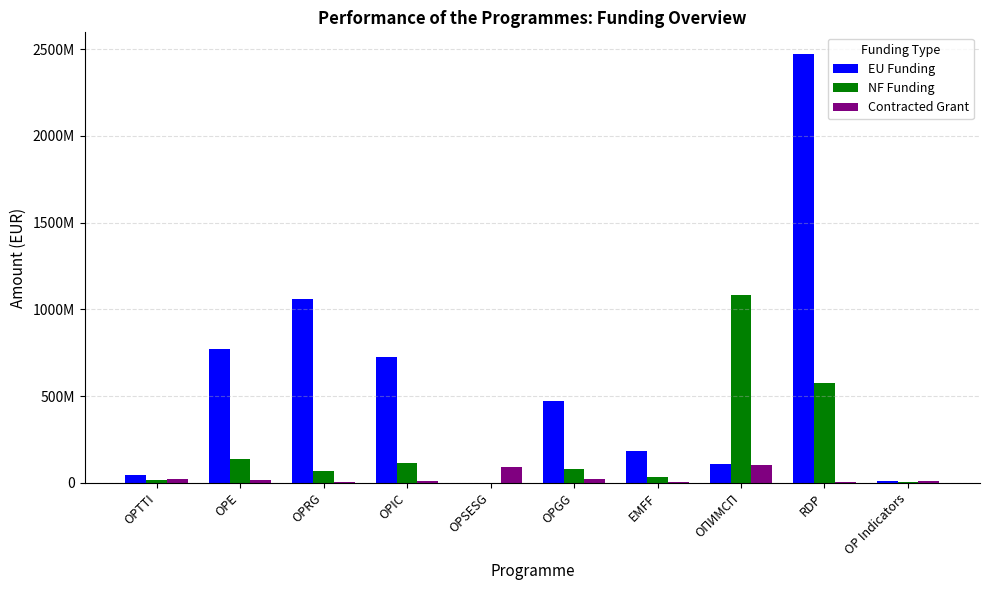

What are all the series names shown in the legend?

EU Funding, NF Funding, Contracted Grant